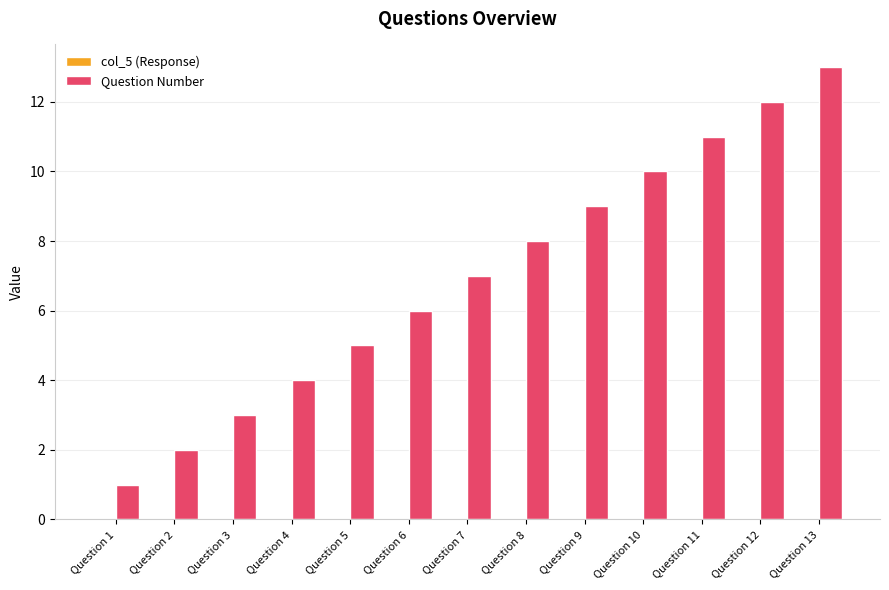

Approximately how many times larger is the value at Question 8 compared to Question 3?

2.7